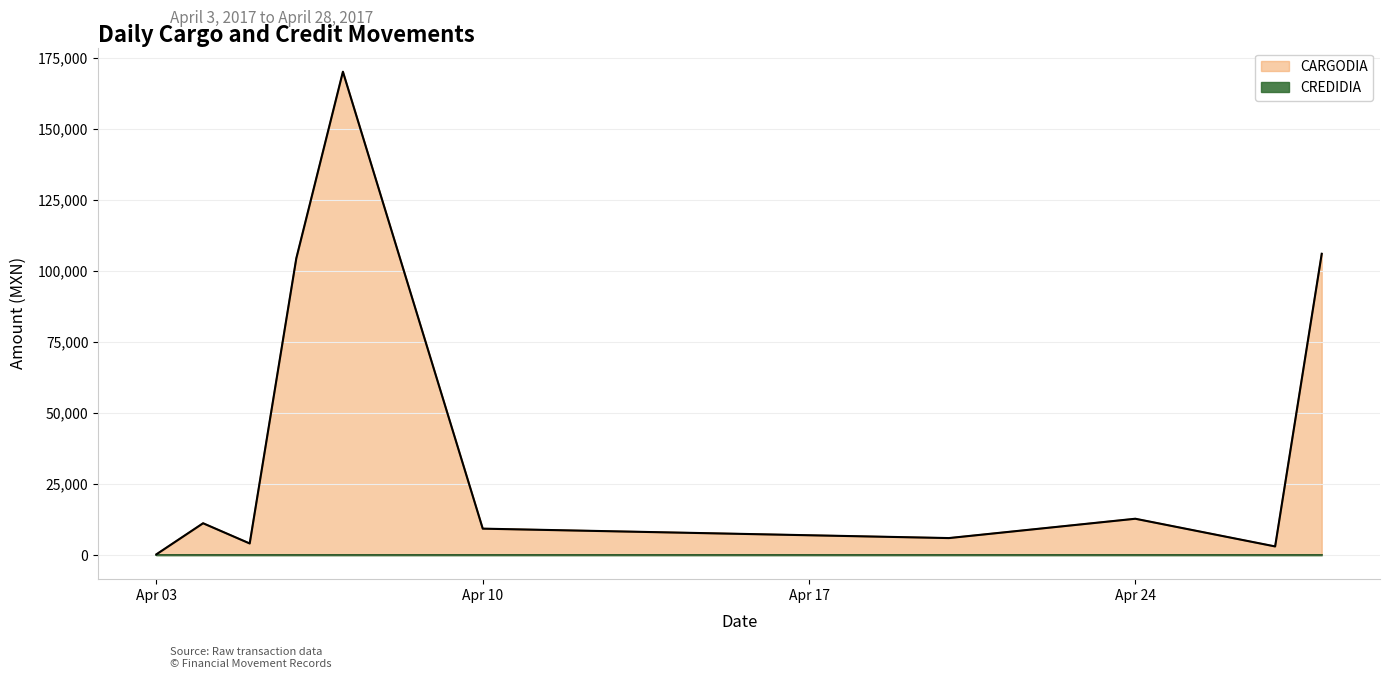

The value of CARGODIA at Apr 24 is 12760.0. True or false?

True